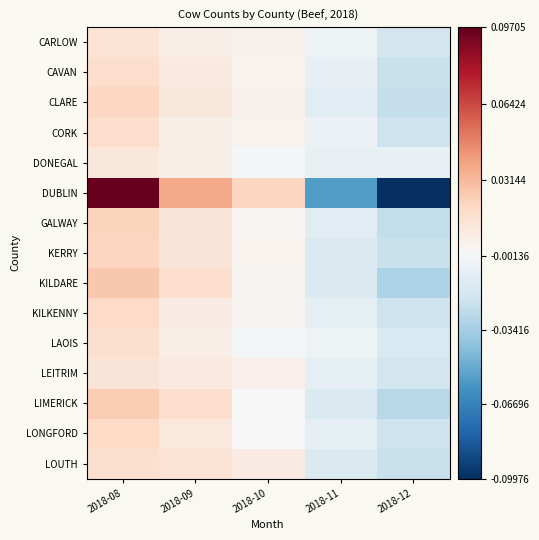

Reading left to right, extract all data points from this chart.

CARLOW: 2018-08=0.0	2018-09=0.0	2018-10=0.0	2018-11=-0.0	2018-12=-0.0
CAVAN: 2018-08=0.0	2018-09=0.0	2018-10=0.0	2018-11=-0.0	2018-12=-0.0
CLARE: 2018-08=0.0	2018-09=0.0	2018-10=0.0	2018-11=-0.0	2018-12=-0.0
CORK: 2018-08=0.0	2018-09=0.0	2018-10=0.0	2018-11=-0.0	2018-12=-0.0
DONEGAL: 2018-08=0.0	2018-09=0.0	2018-10=-0.0	2018-11=-0.0	2018-12=-0.0
DUBLIN: 2018-08=0.1	2018-09=0.0	2018-10=0.0	2018-11=-0.1	2018-12=-0.1
GALWAY: 2018-08=0.0	2018-09=0.0	2018-10=0.0	2018-11=-0.0	2018-12=-0.0
KERRY: 2018-08=0.0	2018-09=0.0	2018-10=0.0	2018-11=-0.0	2018-12=-0.0
KILDARE: 2018-08=0.0	2018-09=0.0	2018-10=0.0	2018-11=-0.0	2018-12=-0.0
KILKENNY: 2018-08=0.0	2018-09=0.0	2018-10=0.0	2018-11=-0.0	2018-12=-0.0
LAOIS: 2018-08=0.0	2018-09=0.0	2018-10=-0.0	2018-11=-0.0	2018-12=-0.0
LEITRIM: 2018-08=0.0	2018-09=0.0	2018-10=0.0	2018-11=-0.0	2018-12=-0.0
LIMERICK: 2018-08=0.0	2018-09=0.0	2018-10=0.0	2018-11=-0.0	2018-12=-0.0
LONGFORD: 2018-08=0.0	2018-09=0.0	2018-10=0.0	2018-11=-0.0	2018-12=-0.0
LOUTH: 2018-08=0.0	2018-09=0.0	2018-10=0.0	2018-11=-0.0	2018-12=-0.0